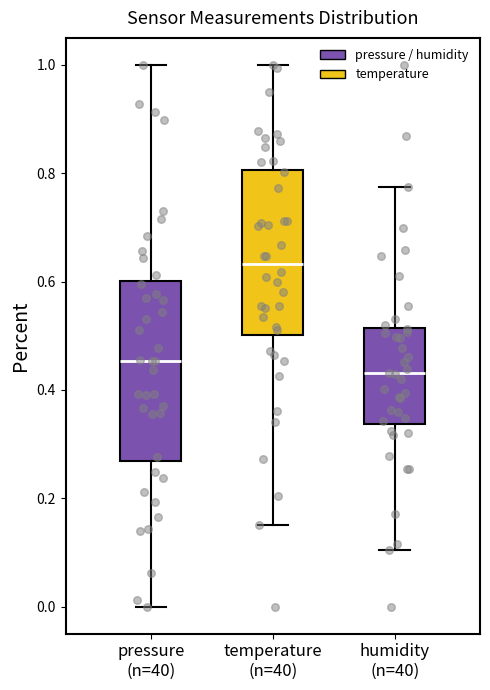

Where does the median line of the box for pressure (n=40) sit on the y-axis? The values are not printed on the chart, so give them approximately, as read against the axis.

0.46